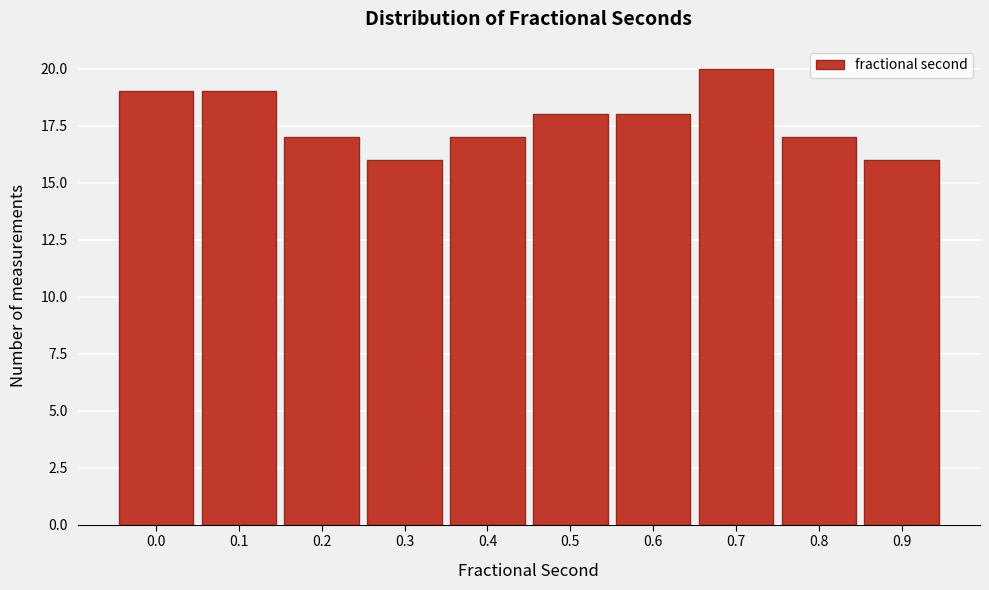

Reading left to right, extract all data points from this chart.

19	19	17	16	17	18	18	20	17	16